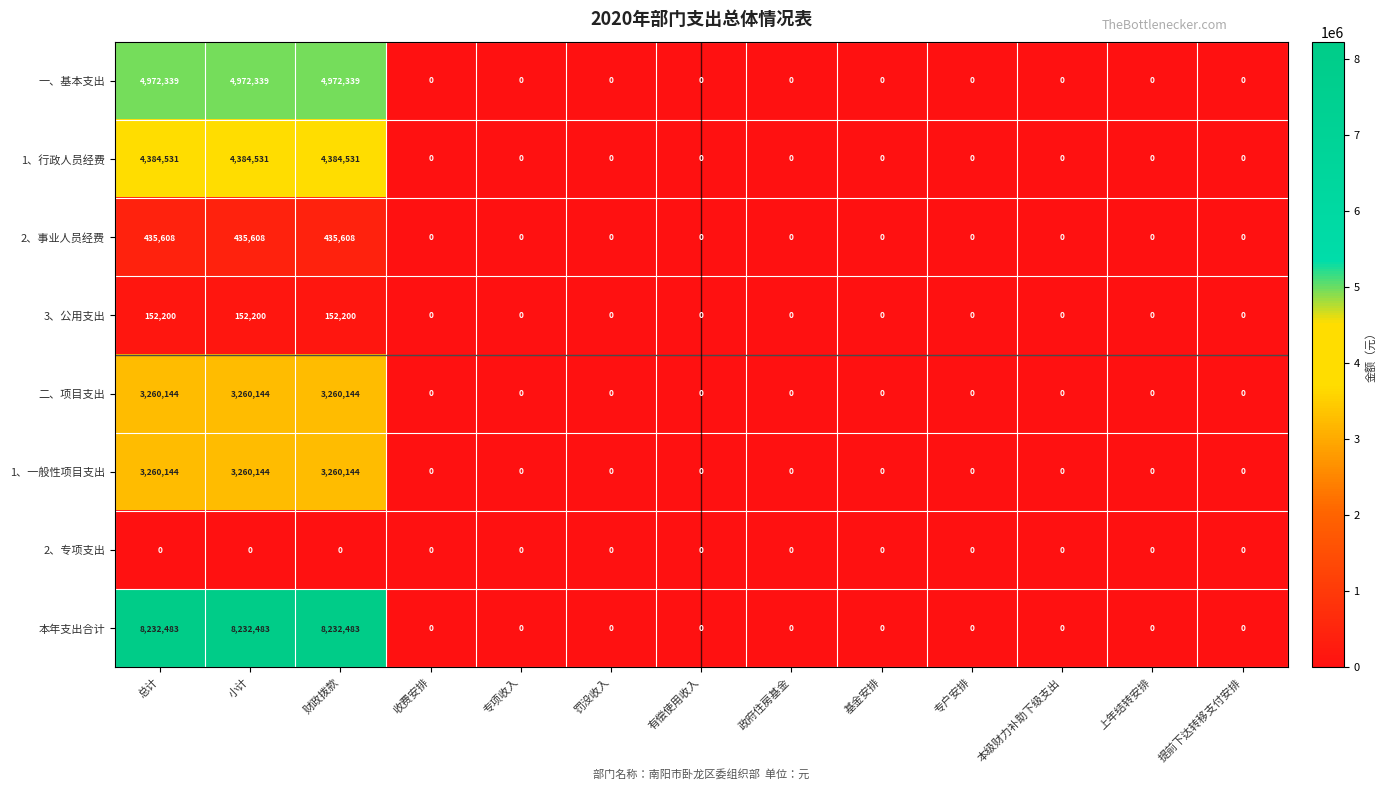

At how many categories does at least one series exceed 2189222?

3